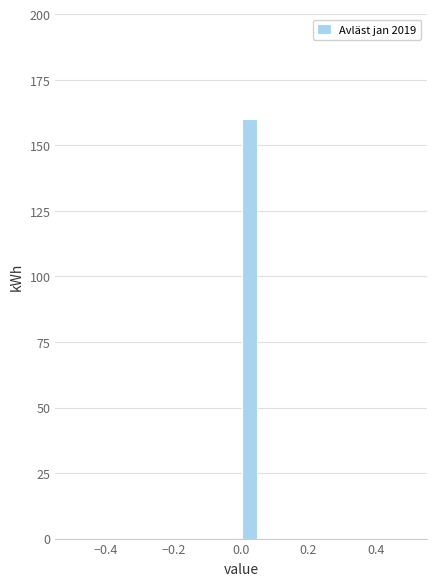

Around what value on the x-axis is the tallest bar? Give the approximate position of its centre, as read against the axis.

0.02